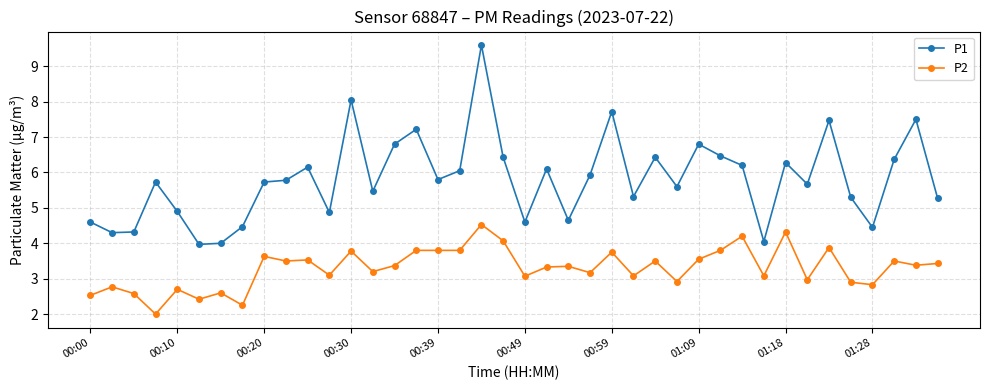

True or false: P1 and P2 intersect in this chart.

False